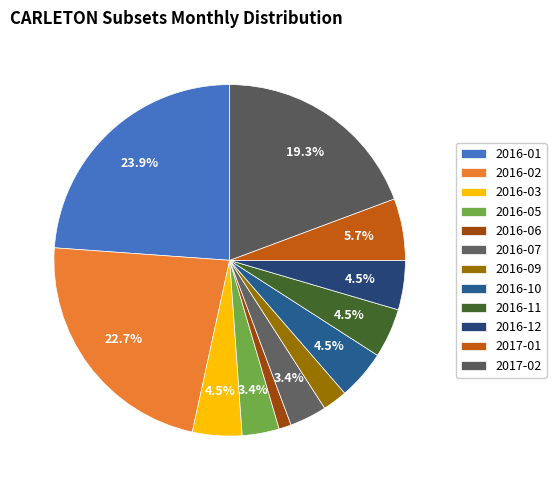

Is 2016-06 the majority of the pie?

No